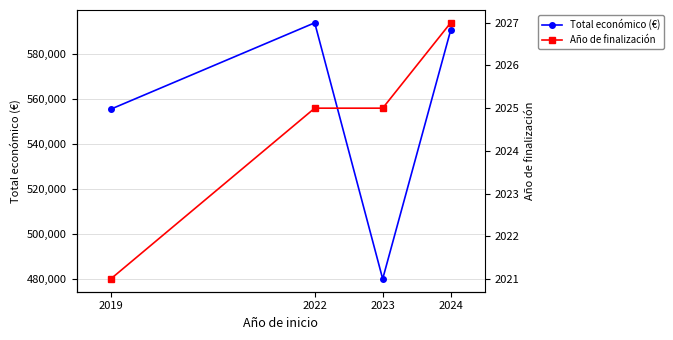

Does the chart display data point markers on the line(s)?

Yes